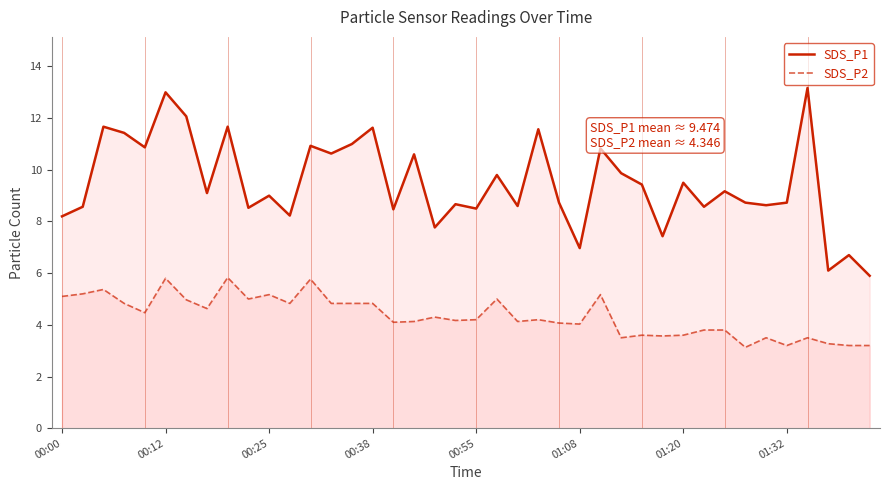

How many data points in SDS_P1 are less than 9?

19